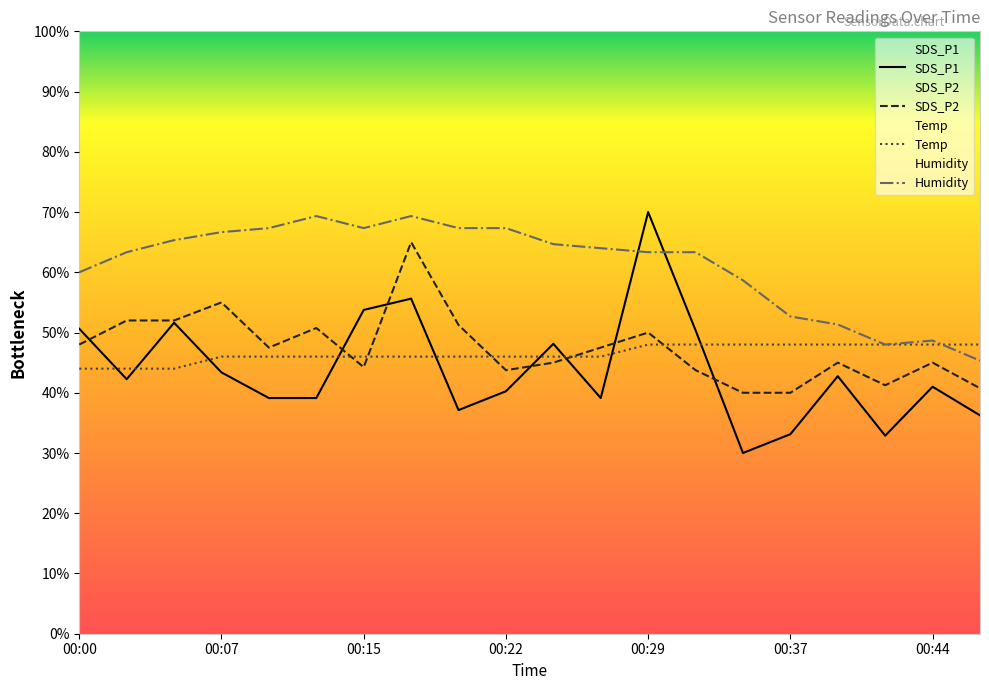

What is the average value of the SDS_P1 series?

43.8